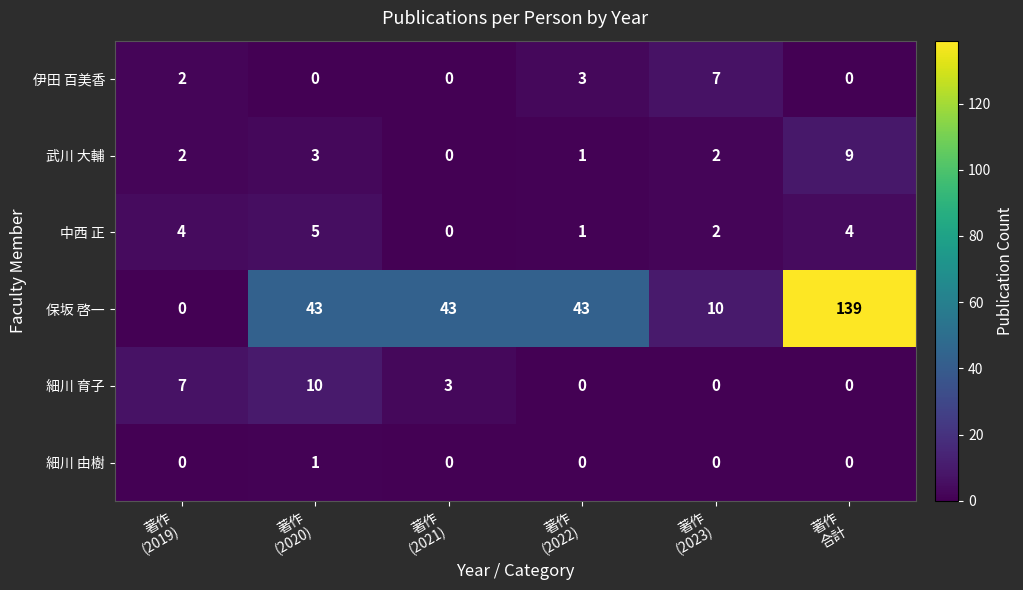

At which category is the sum across all series the highest?

著作
合計